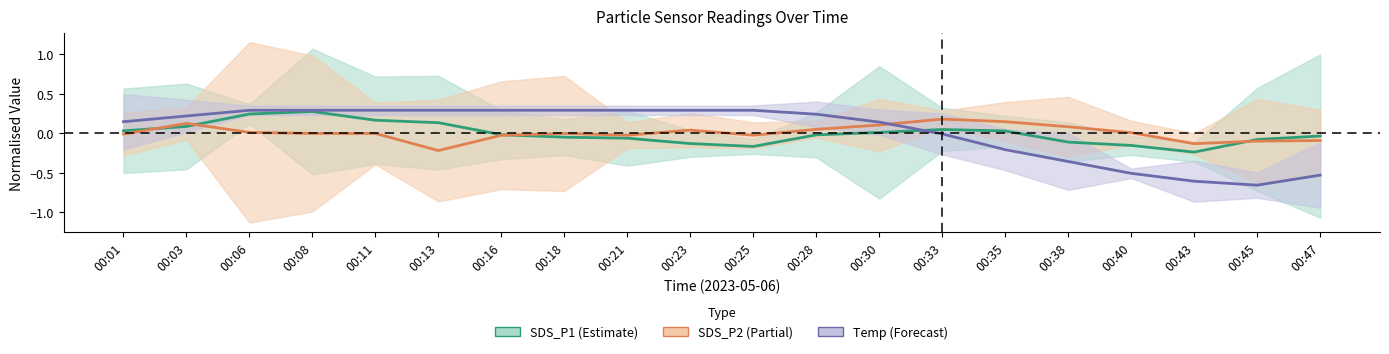

Where is SDS_P1 nearest to the value 0?

00:30